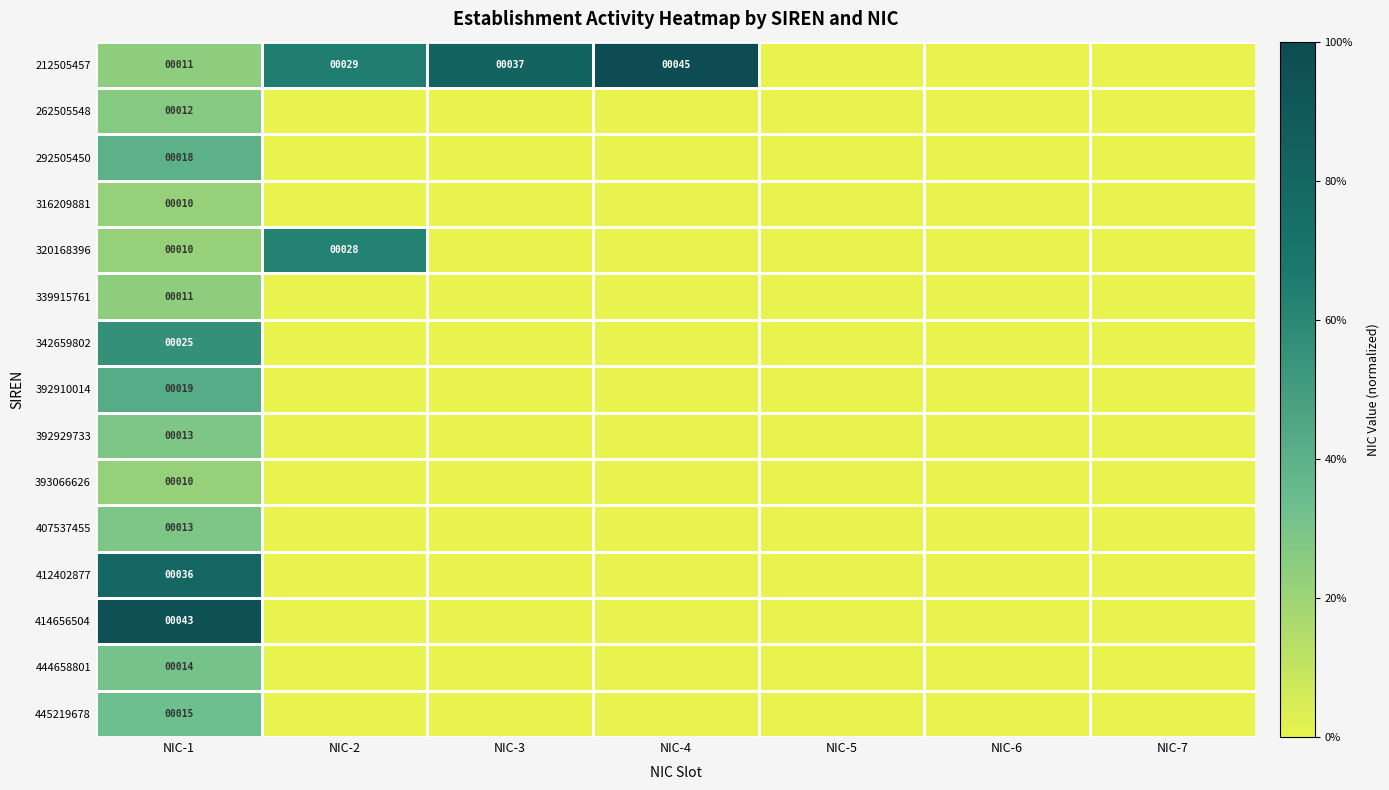

At how many categories does at least one series exceed 0?

4